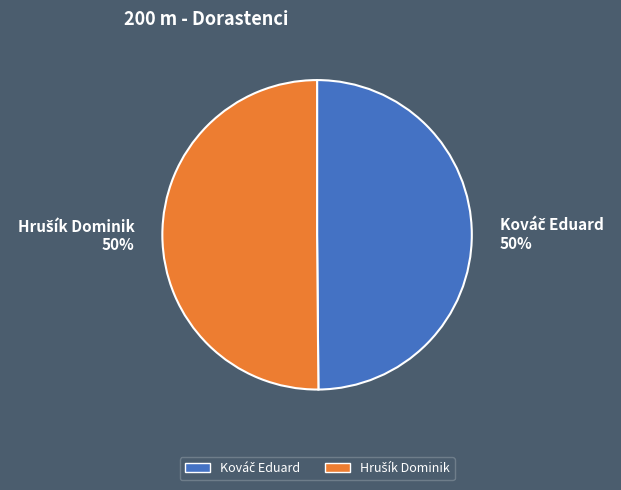

Is it true that Kováč Eduard is 63% of the pie?

False